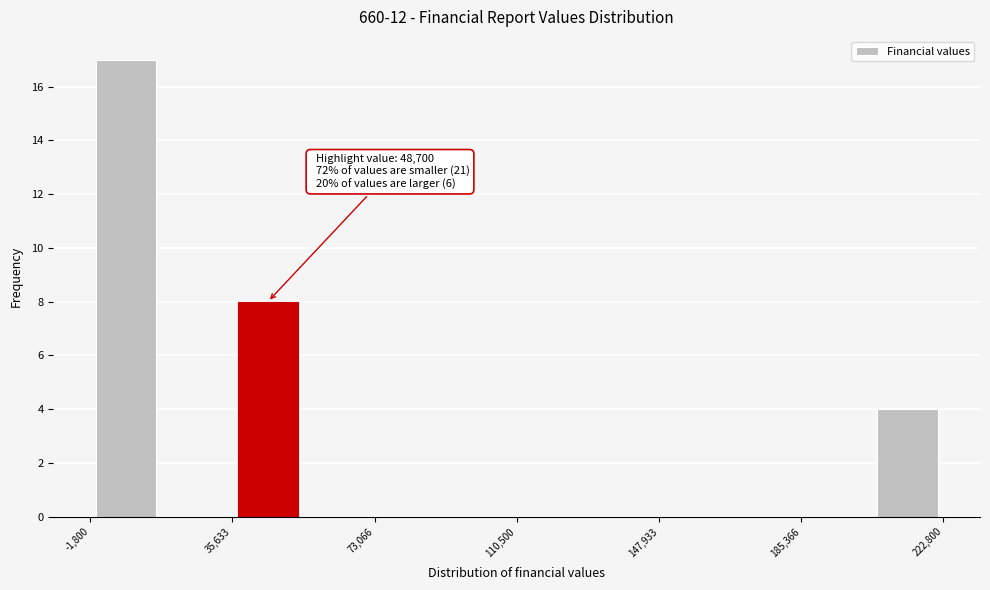

Read against the x-axis, roughly where is the centre of the tallest bar?

10000